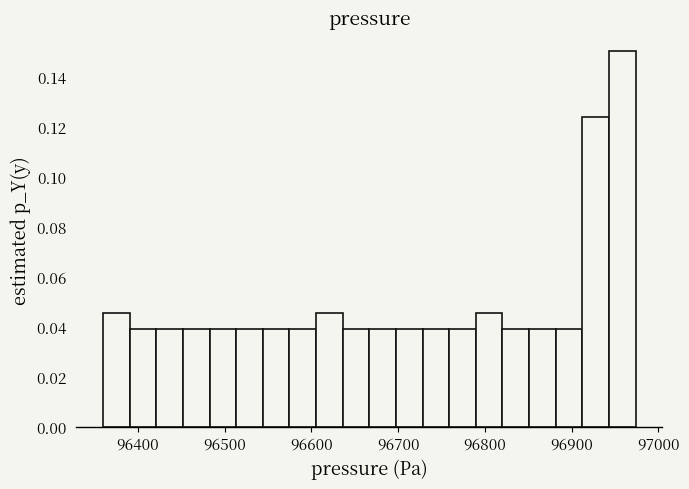

Read against the x-axis, roughly where is the centre of the tallest bar?

96960